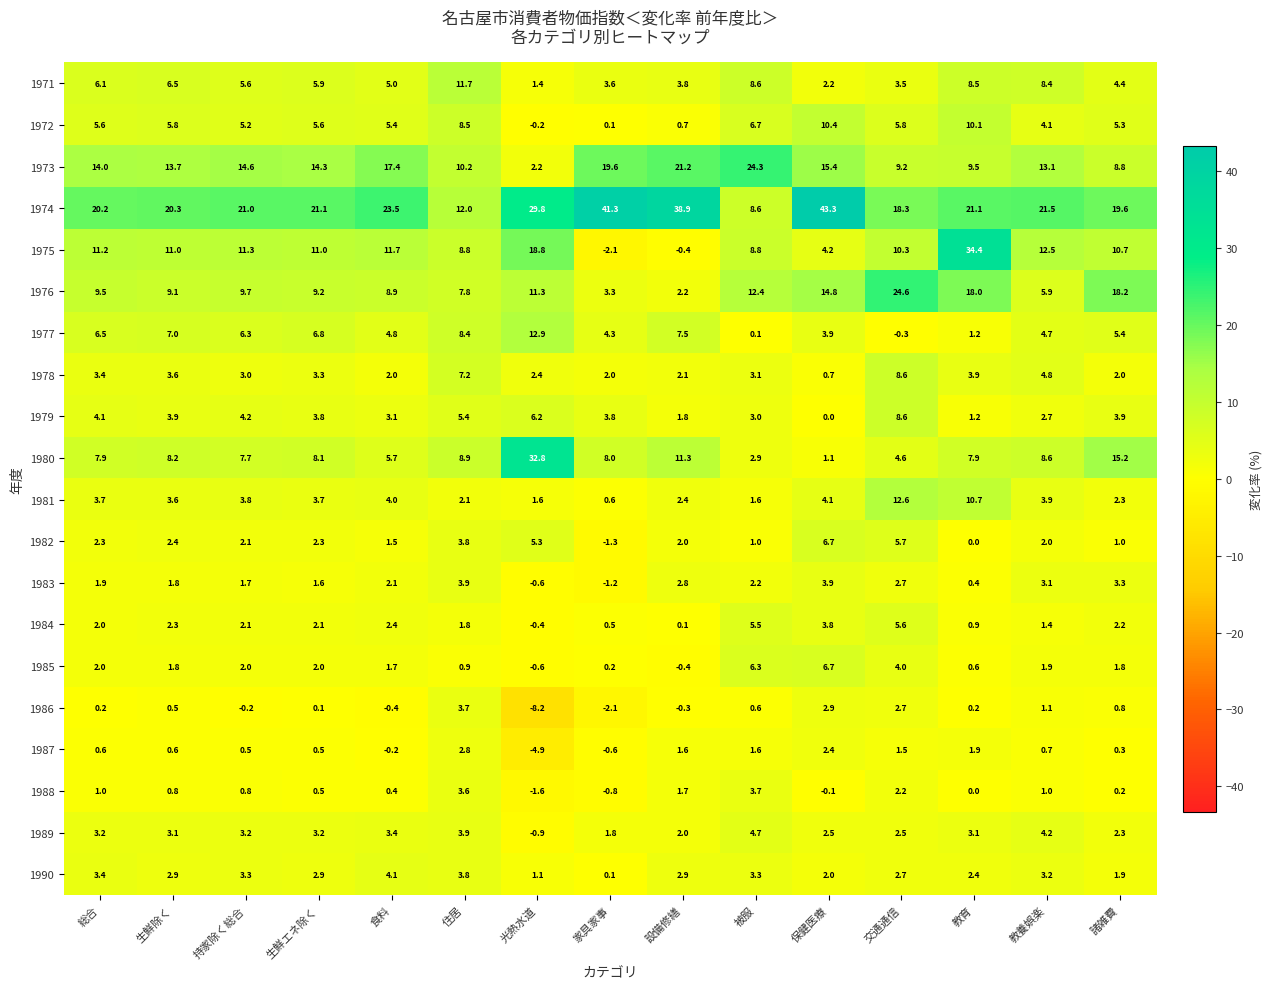

What is the smallest value displayed?

-8.2